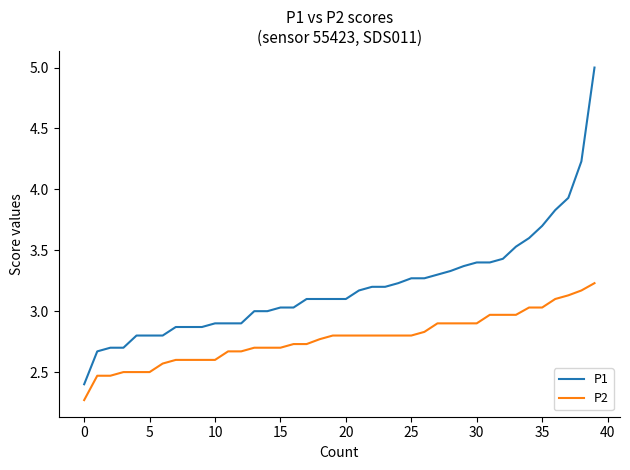

What is the smallest value displayed?

2.3